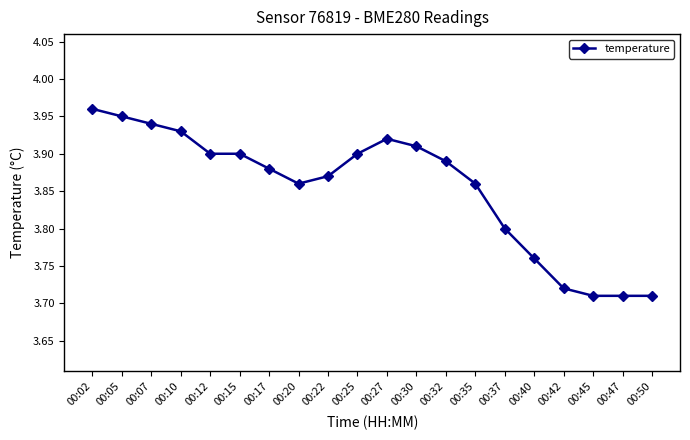

Which has a higher value, 00:15 or 00:20?

00:15